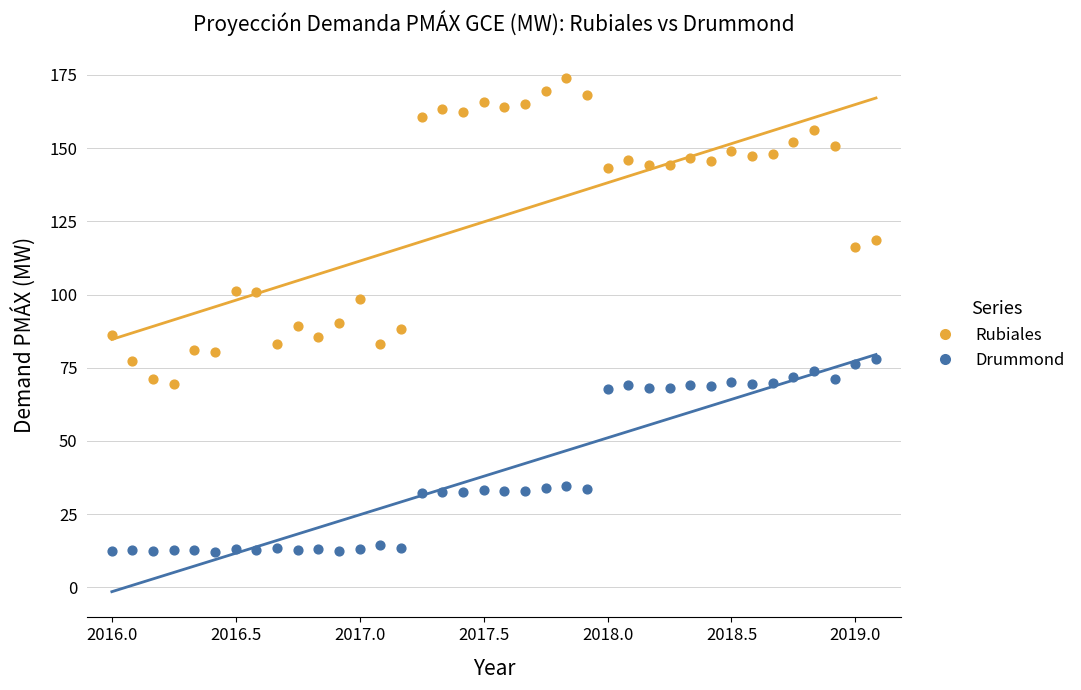

Across all data points, what is the range of X values (max minus min)?

3.1